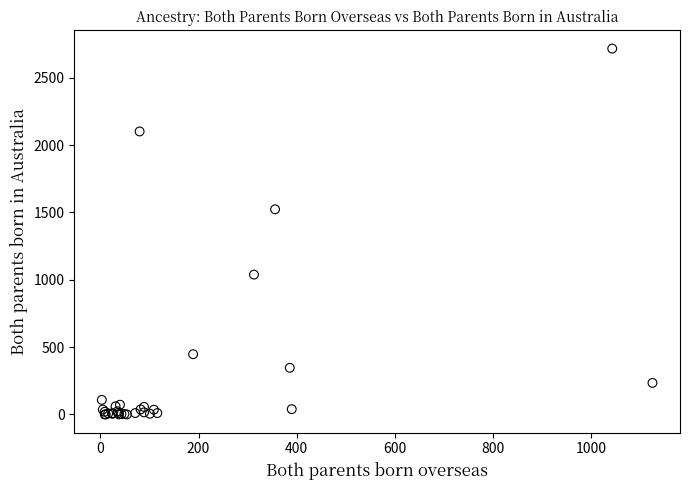

What Y value in the scatter plot is closest to 1358?

1523